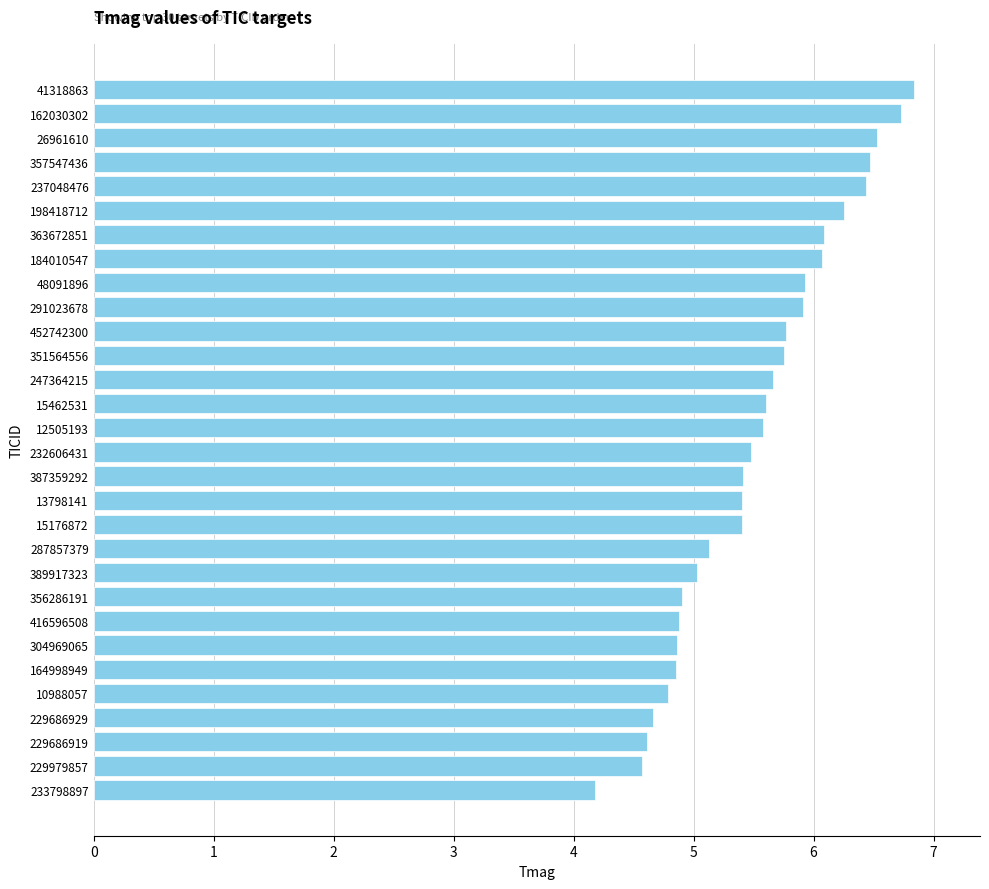

What is the minimum value shown in the chart?

4.2